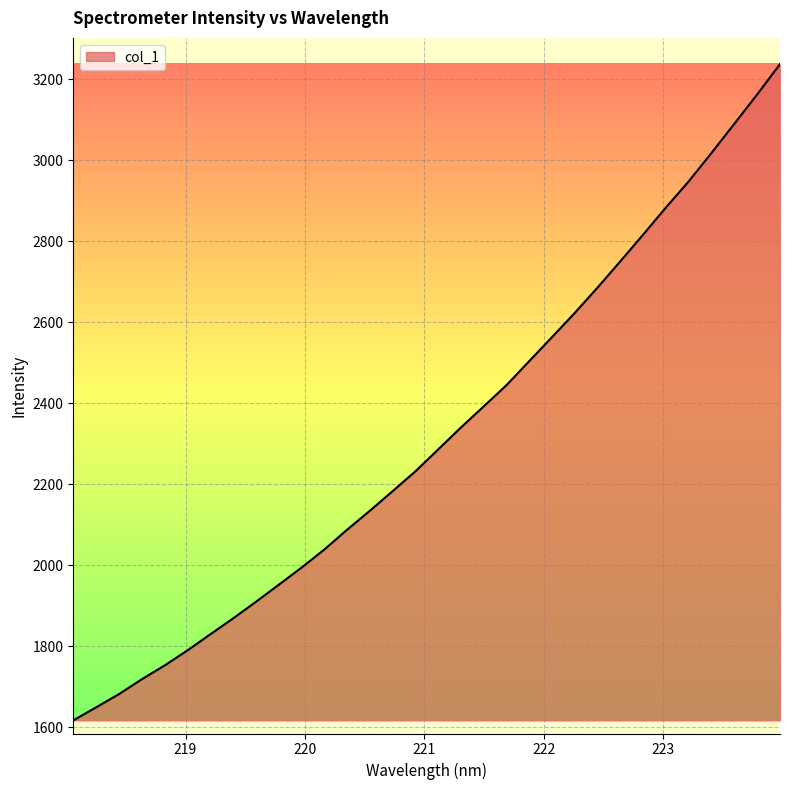

What is the maximum value shown in the chart?

3237.9